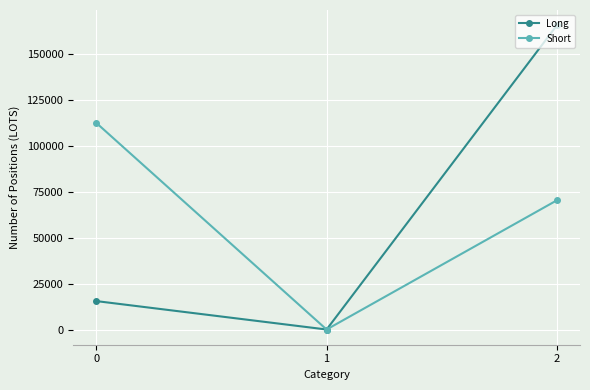

What is the approximate value of Long at 2, to the nearest 10?

165830